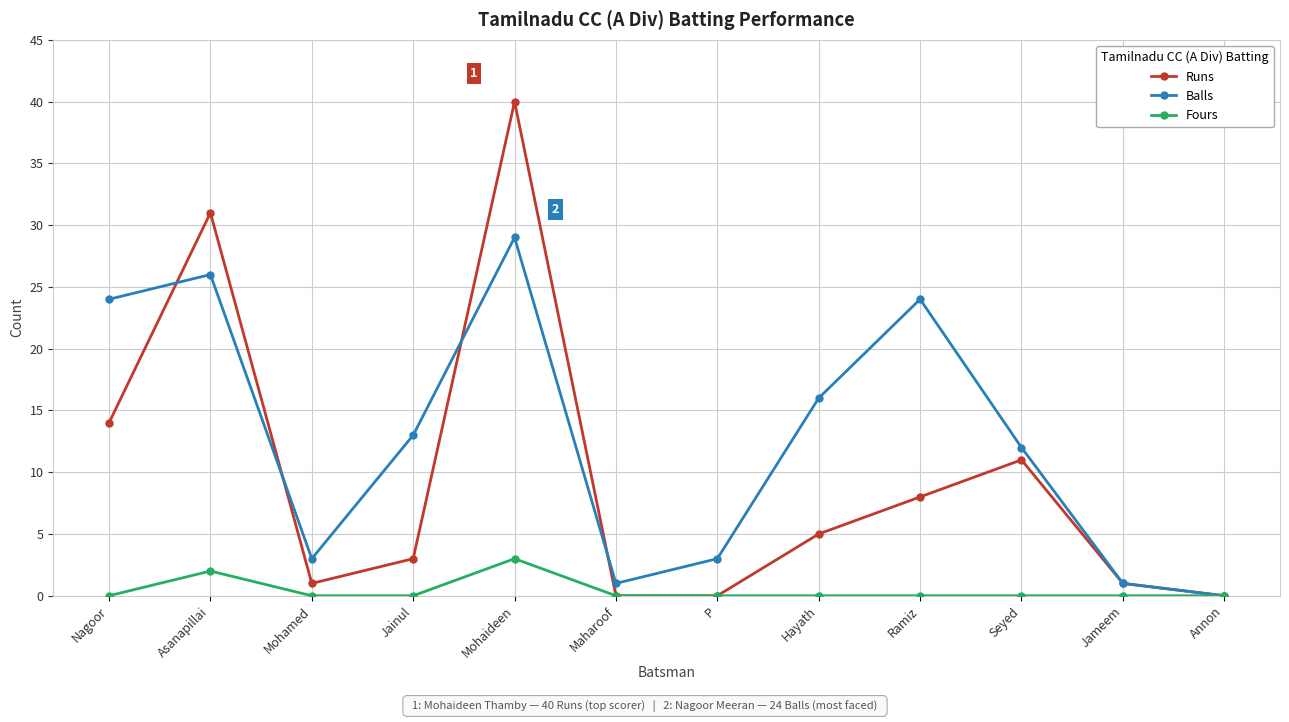

Where is Balls nearest to the value 14?

Jainul